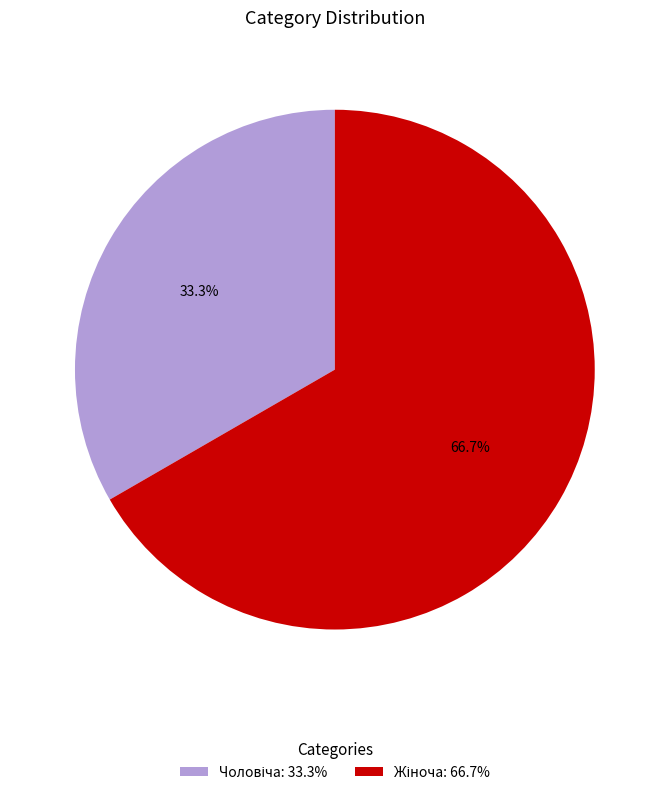

To the nearest percent, what is the difference between the largest and smallest slice percentages?

33%